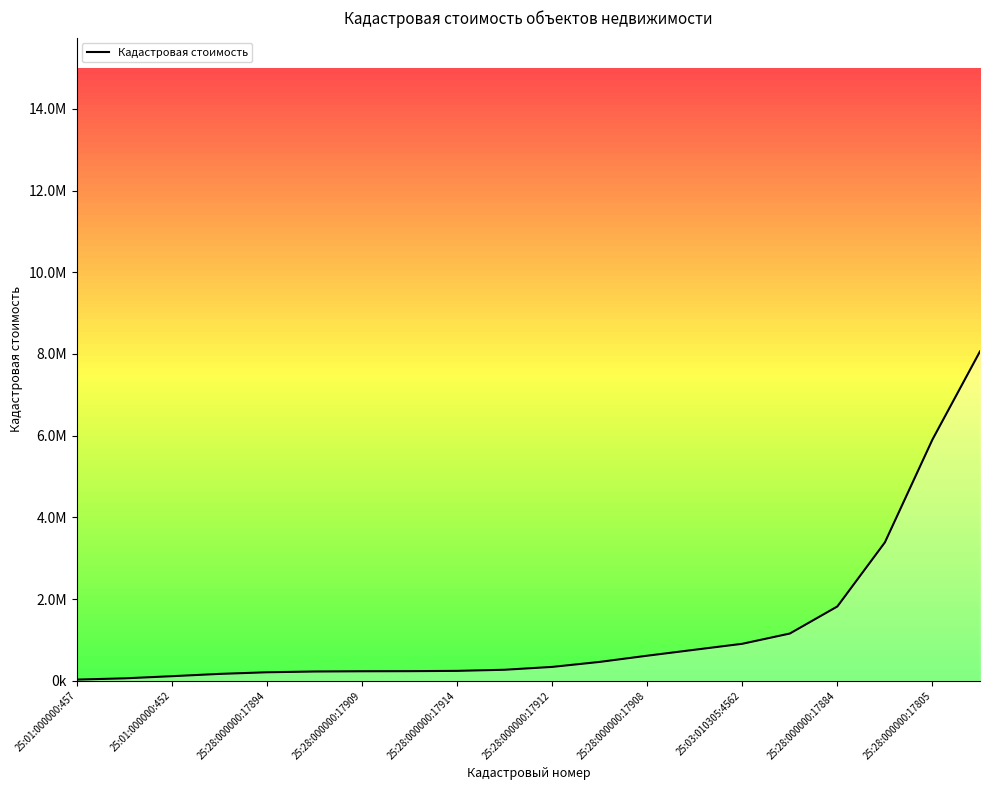

Does the chart have visible grid lines?

No